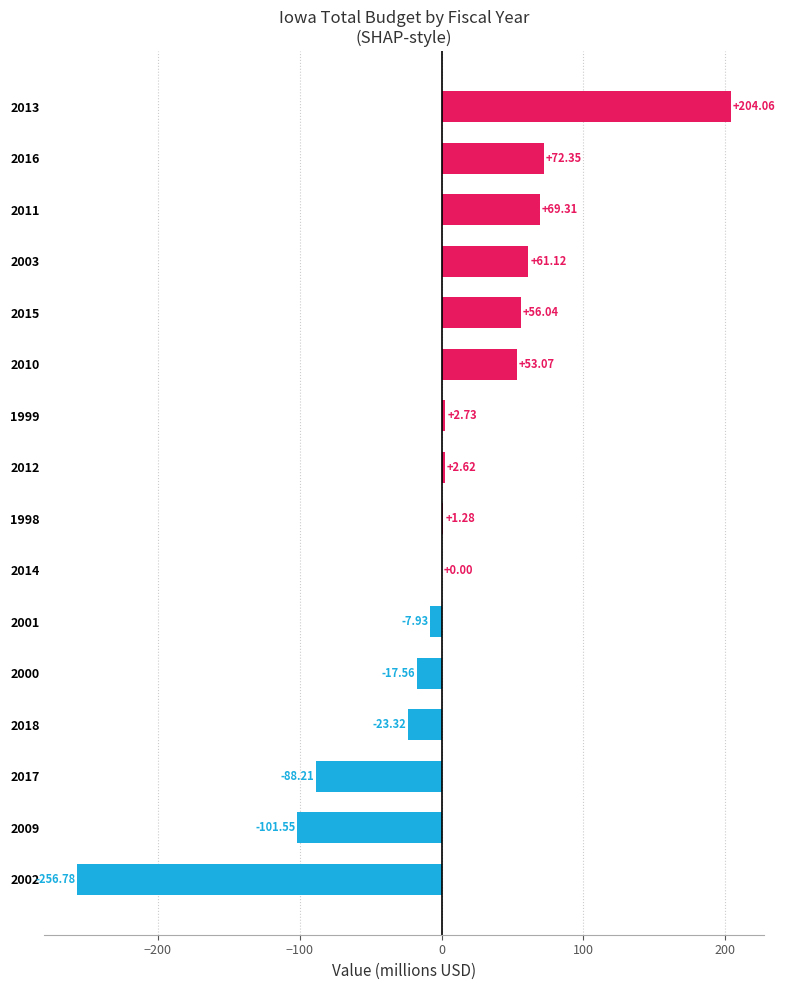

Between 2011 and 2000, which is larger?

2011